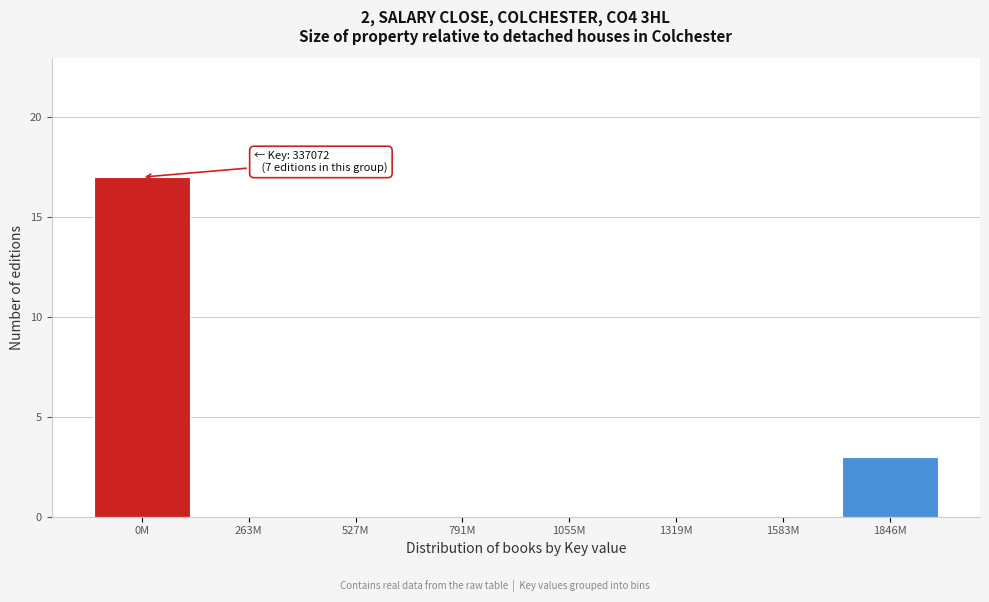

Reading right to left, extract all data points from this chart.

1846M=3	1583M=0	1319M=0	1055M=0	791M=0	527M=0	263M=0	0M=17